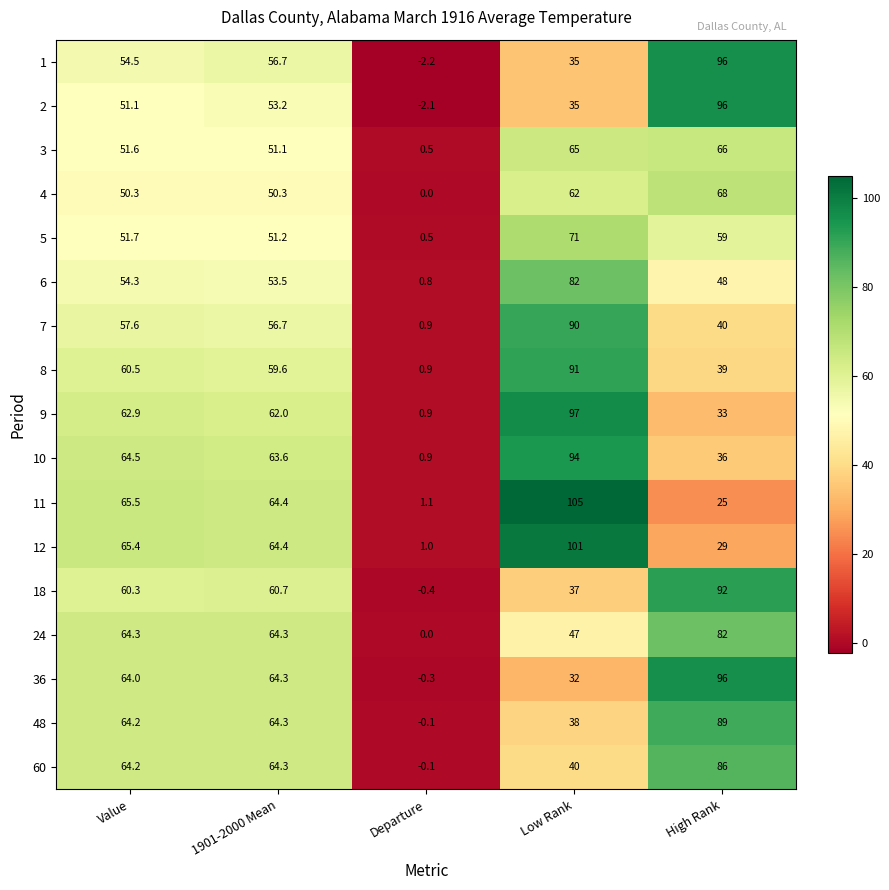

Which label corresponds to the smallest value in the chart?

Departure